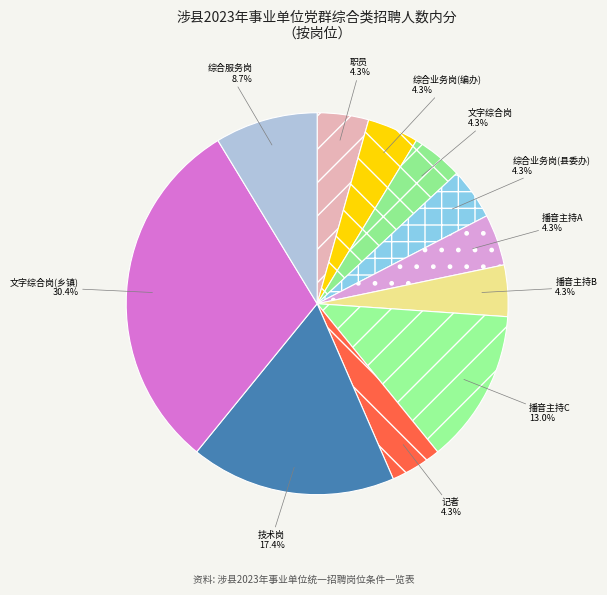

Count the number of slices in the pie.

11